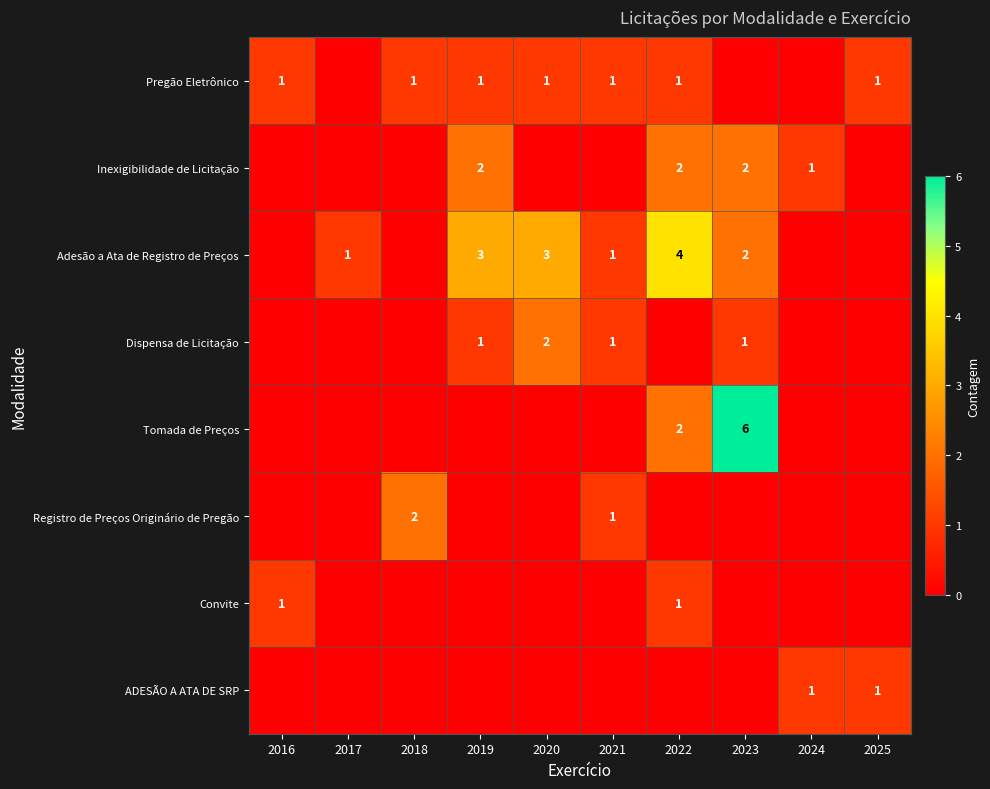

Is it true that Adesão a Ata de Registro de Preços equals 0 at 2017?

False